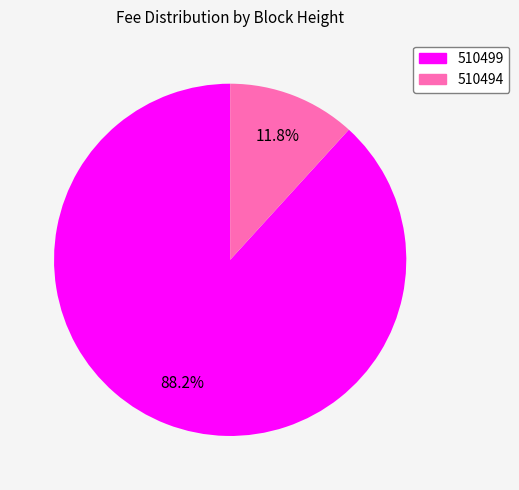

Is 510494 the majority of the pie?

No